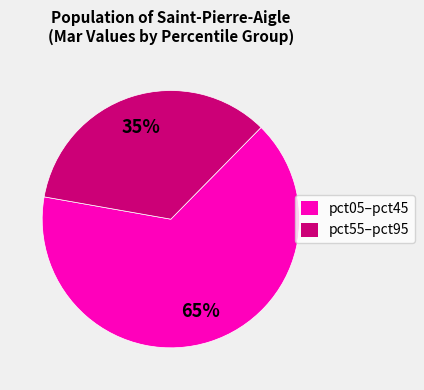

To the nearest percent, what is the combined percentage of pct05–pct45 and pct55–pct95?

100%